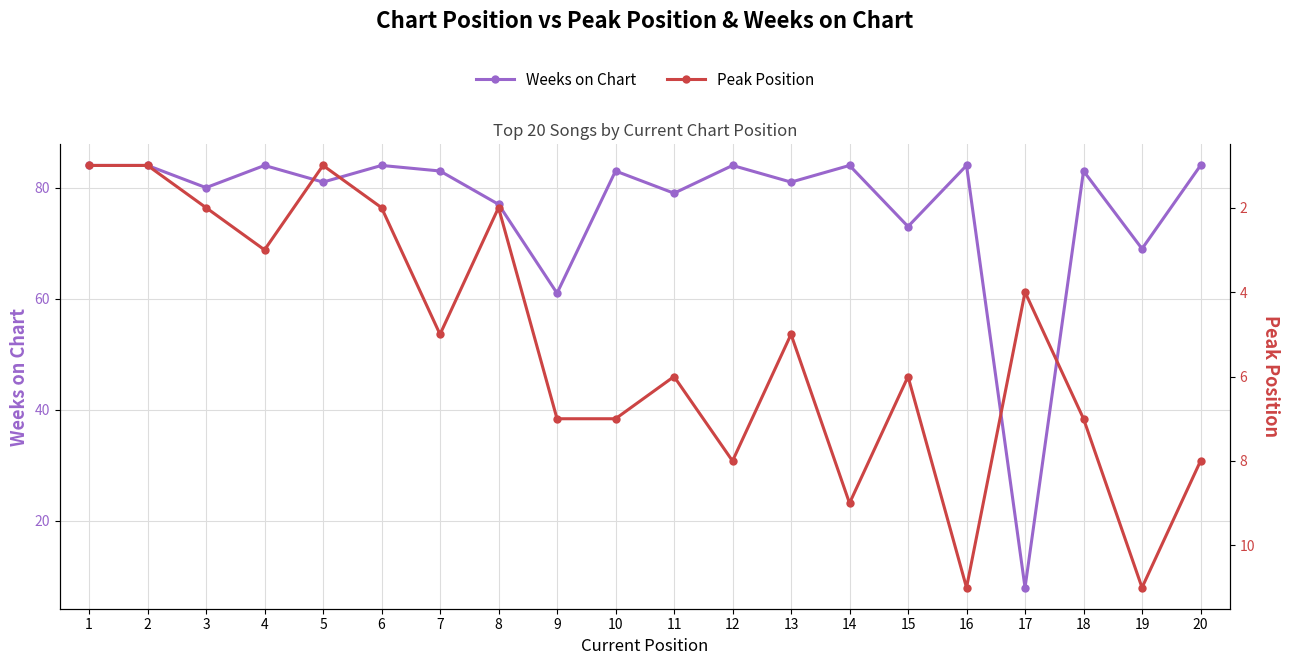

Rank the series at 16 from lowest to highest value.

Peak Position, Weeks on Chart